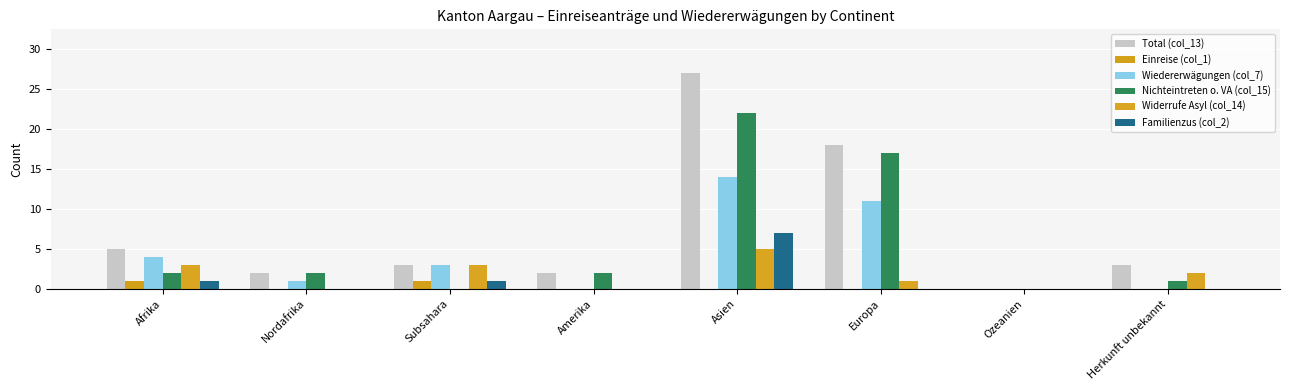

How many series are shown in this chart?

6